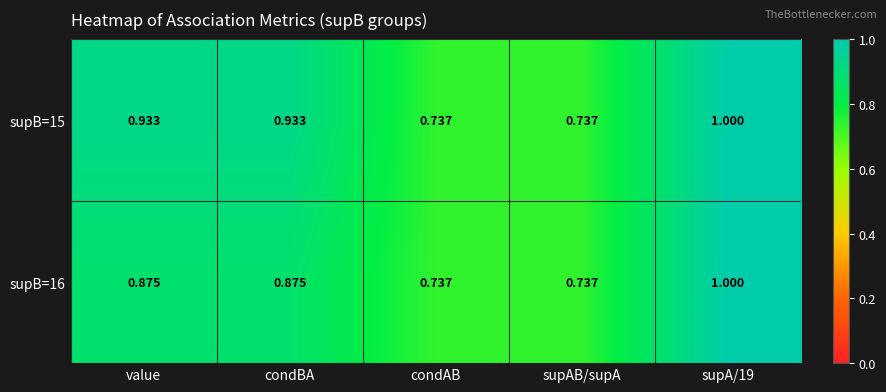

Between condBA and value, which is larger?

condBA